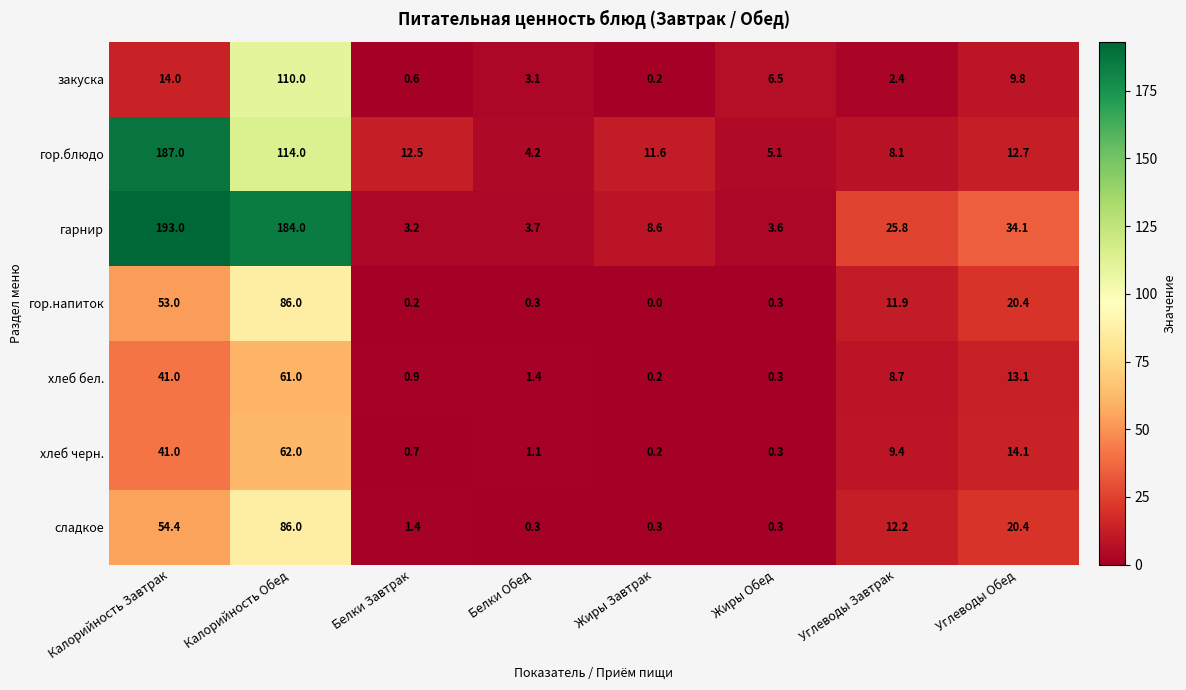

What is the sum of all гор.блюдо values?

355.2